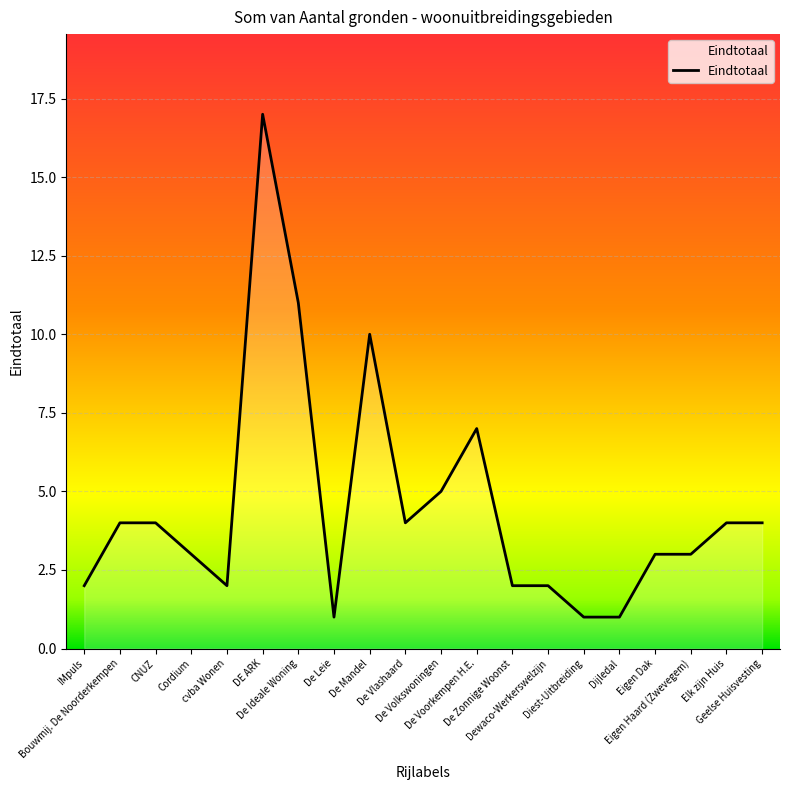

What is the difference between the maximum and minimum values?

16